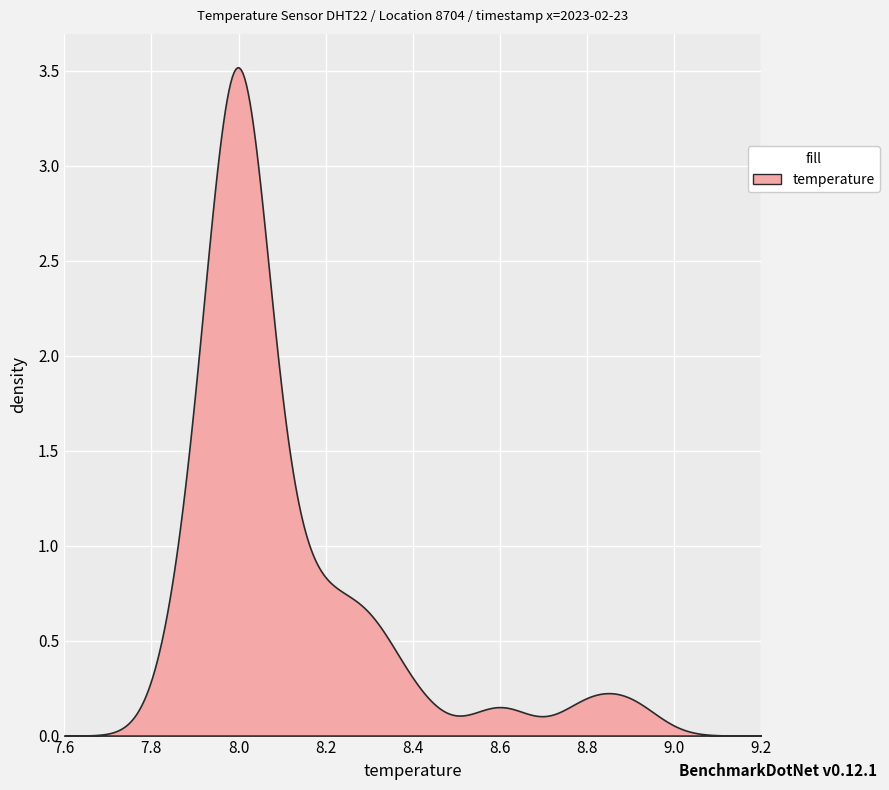

How many distinct data groups are displayed?

1